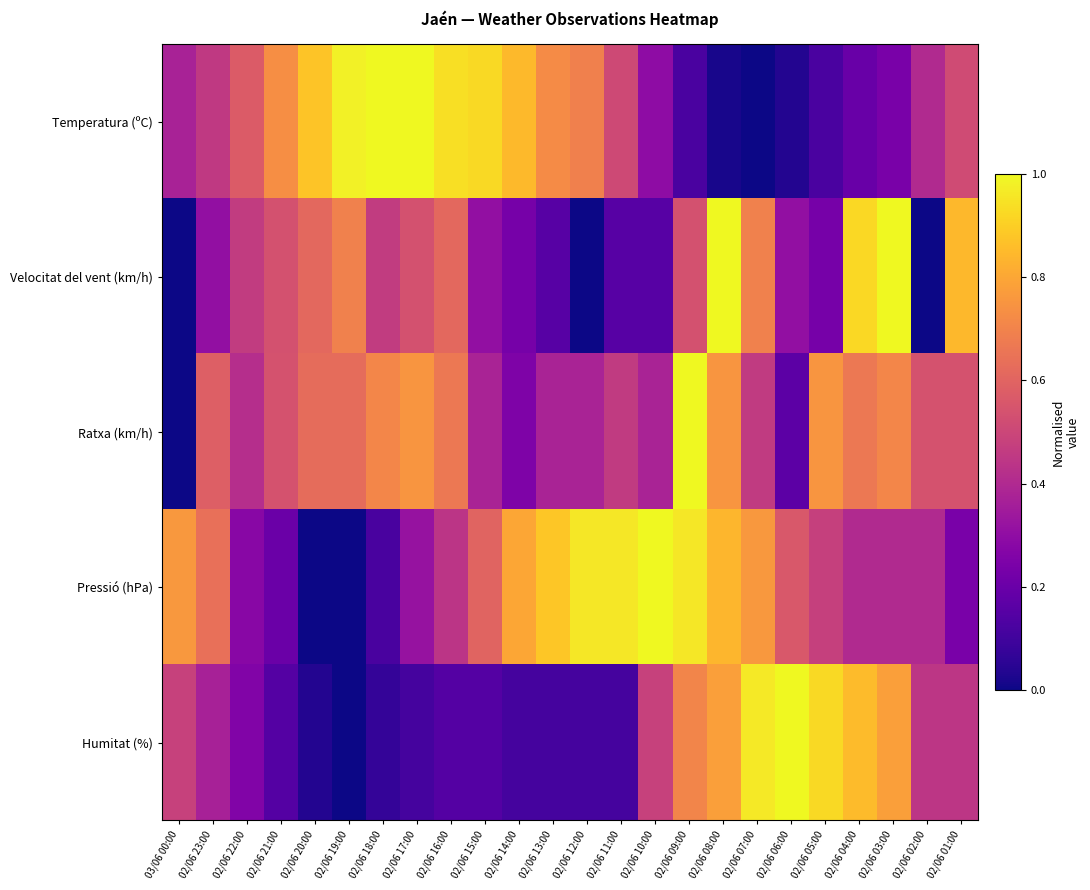

What is the total value across all series at 02/06 21:00?

2.2